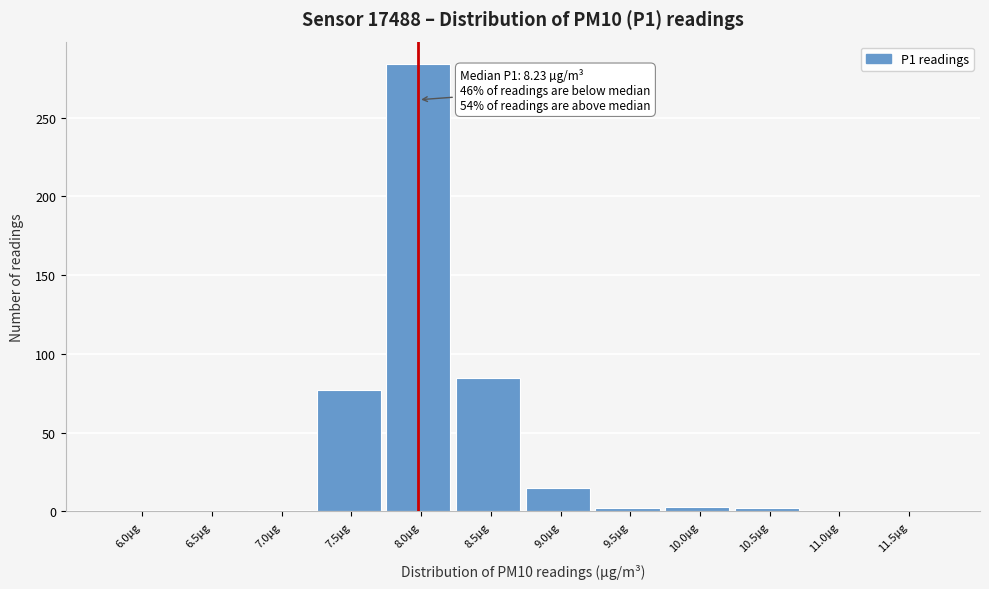

Is it true that the value at 11.0µg is 0?

True